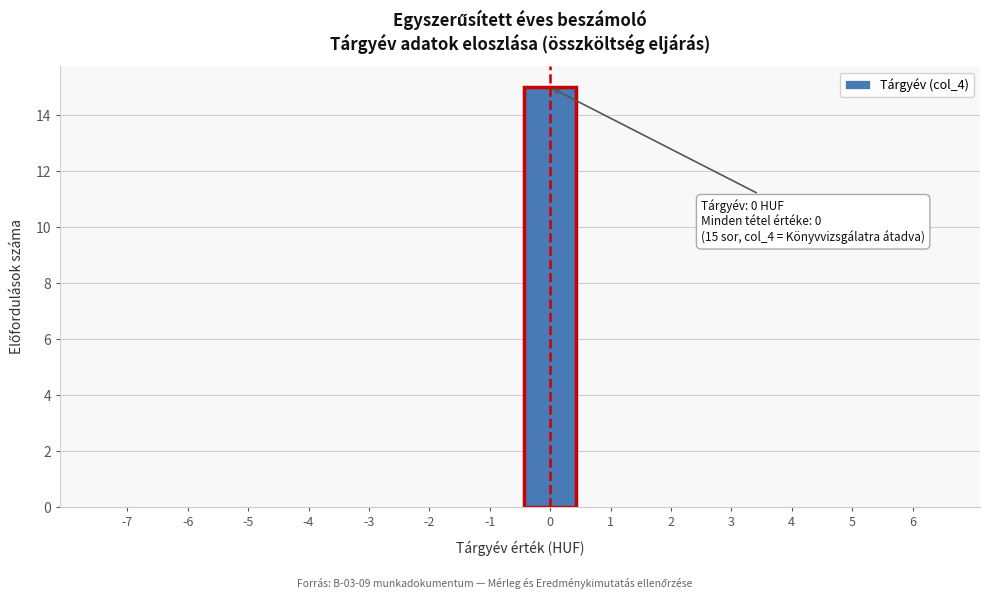

Reading right to left, list all the values displayed in this chart.

6=0	5=0	4=0	3=0	2=0	1=0	0=15	-1=0	-2=0	-3=0	-4=0	-5=0	-6=0	-7=0